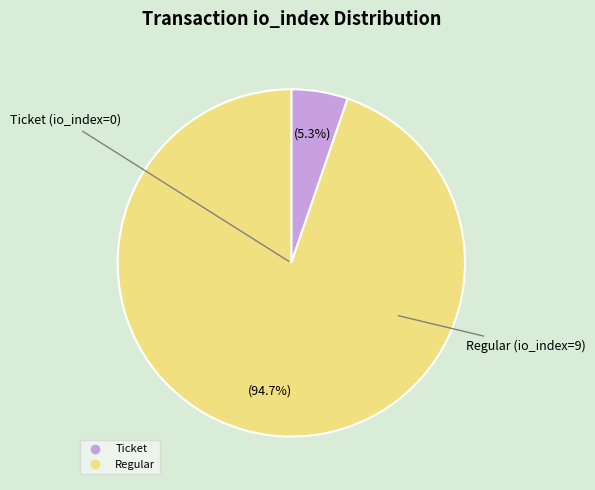

Is there a majority slice in this chart?

Yes